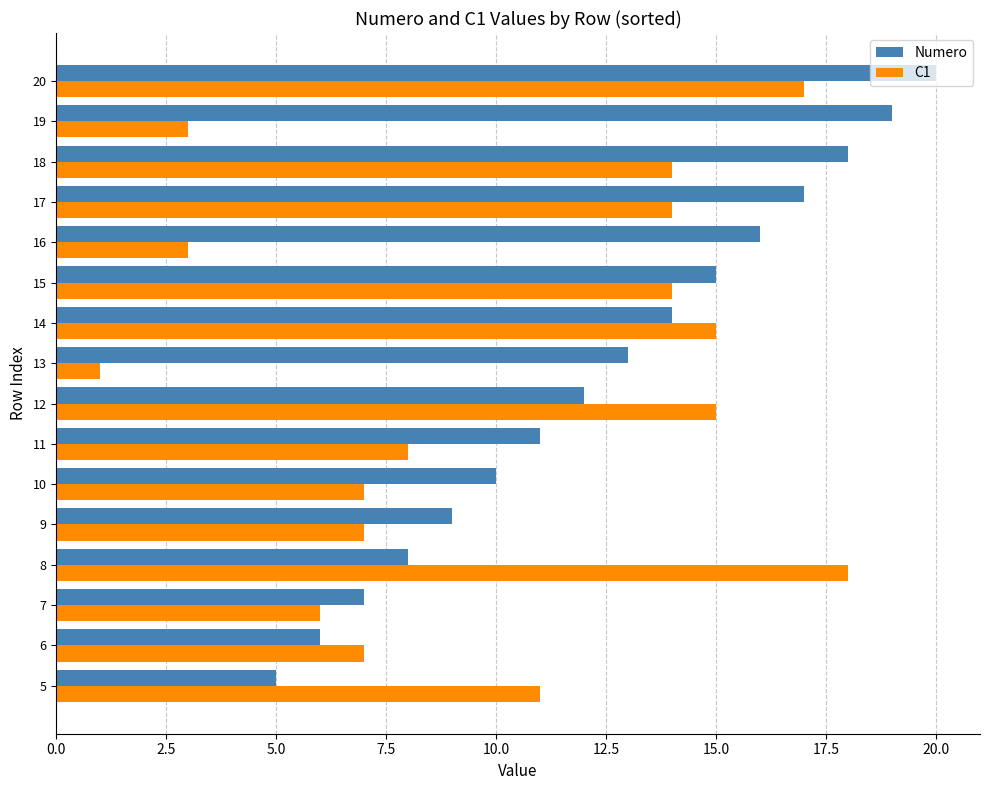

How many data points in C1 are less than 11?

8